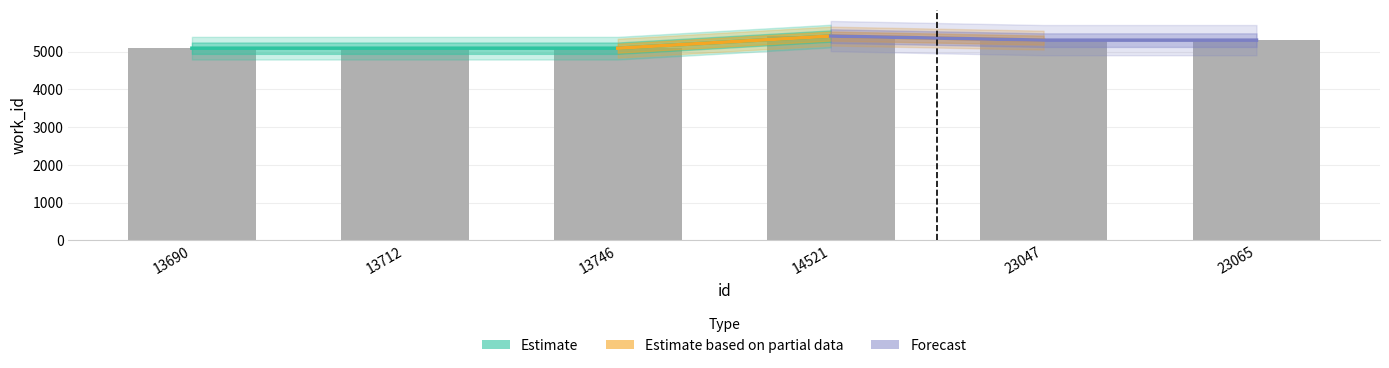

Is it true that the value at 23065 is 5301?

True